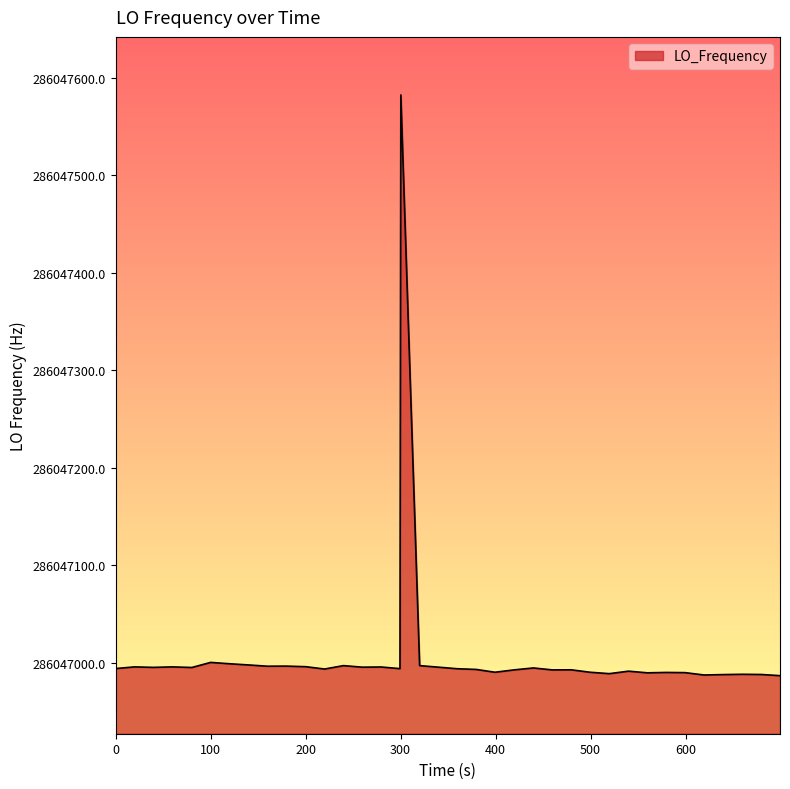

What is the minimum value shown in the chart?

286046986.6